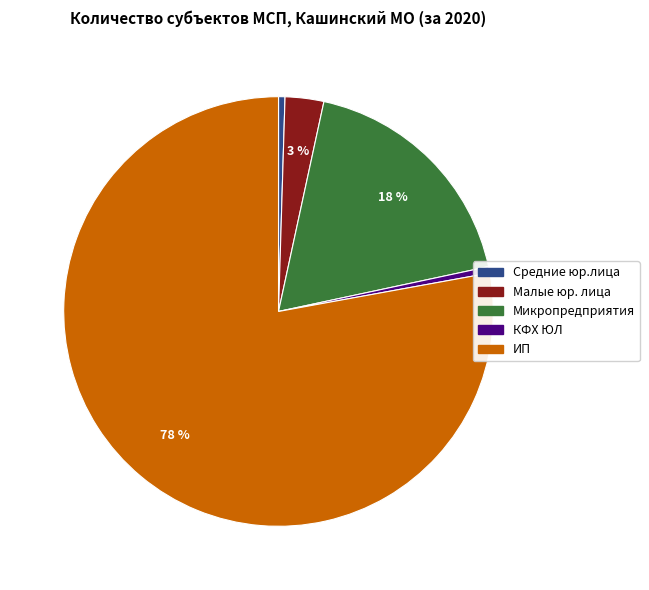

Is it true that Малые юр. лица is 3% of the pie?

True